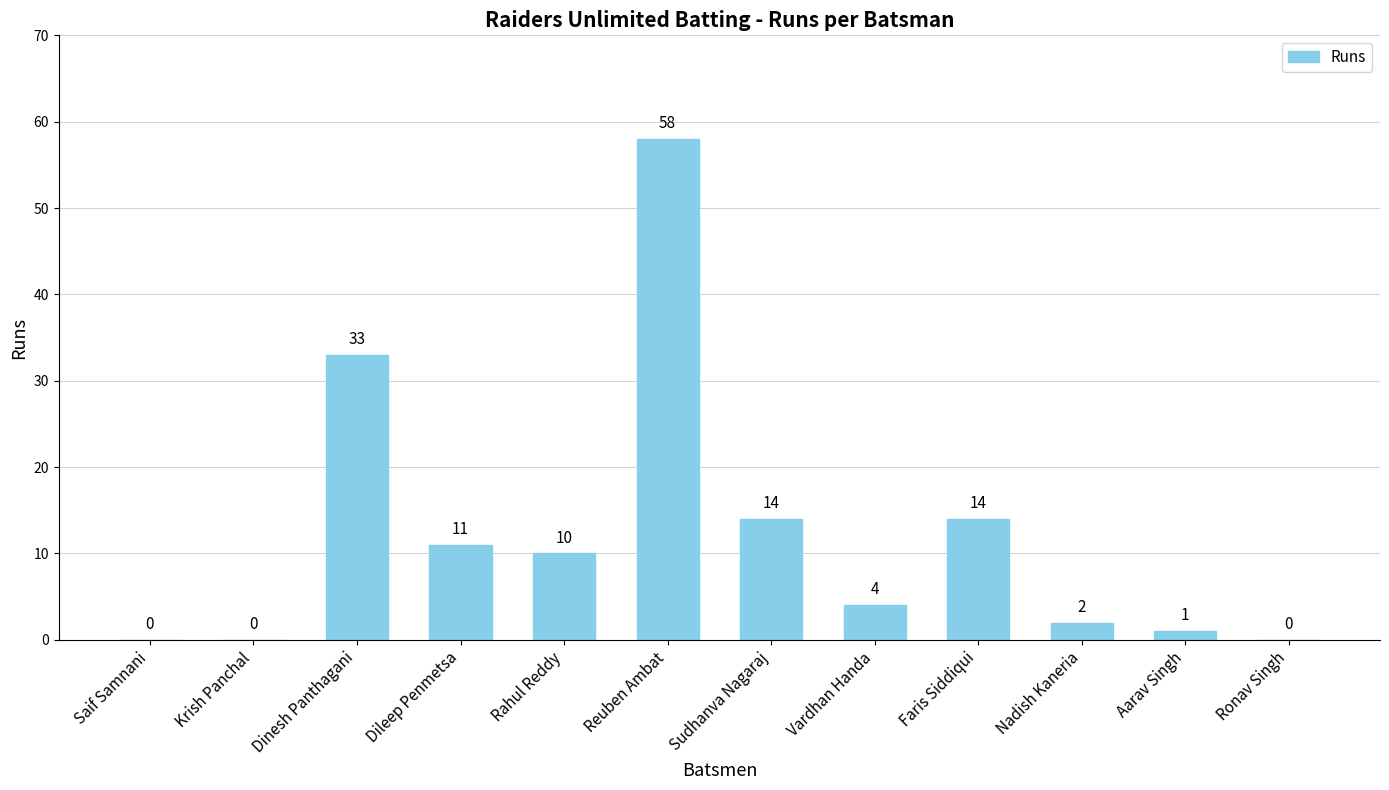

Reading left to right, what are all the values shown in this chart?

0	0	33	11	10	58	14	4	14	2	1	0